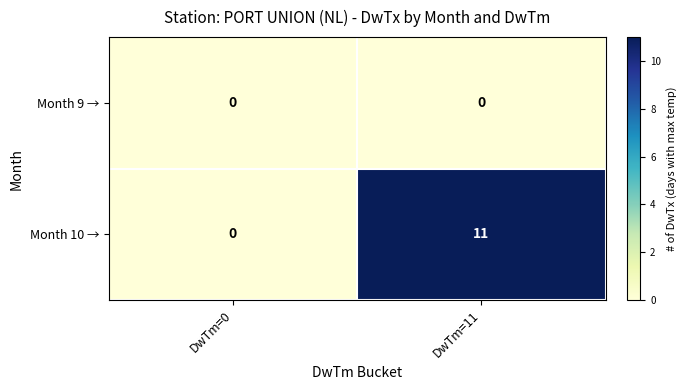

True or false: Month 10 → has a value of -4 at DwTm=0.

False